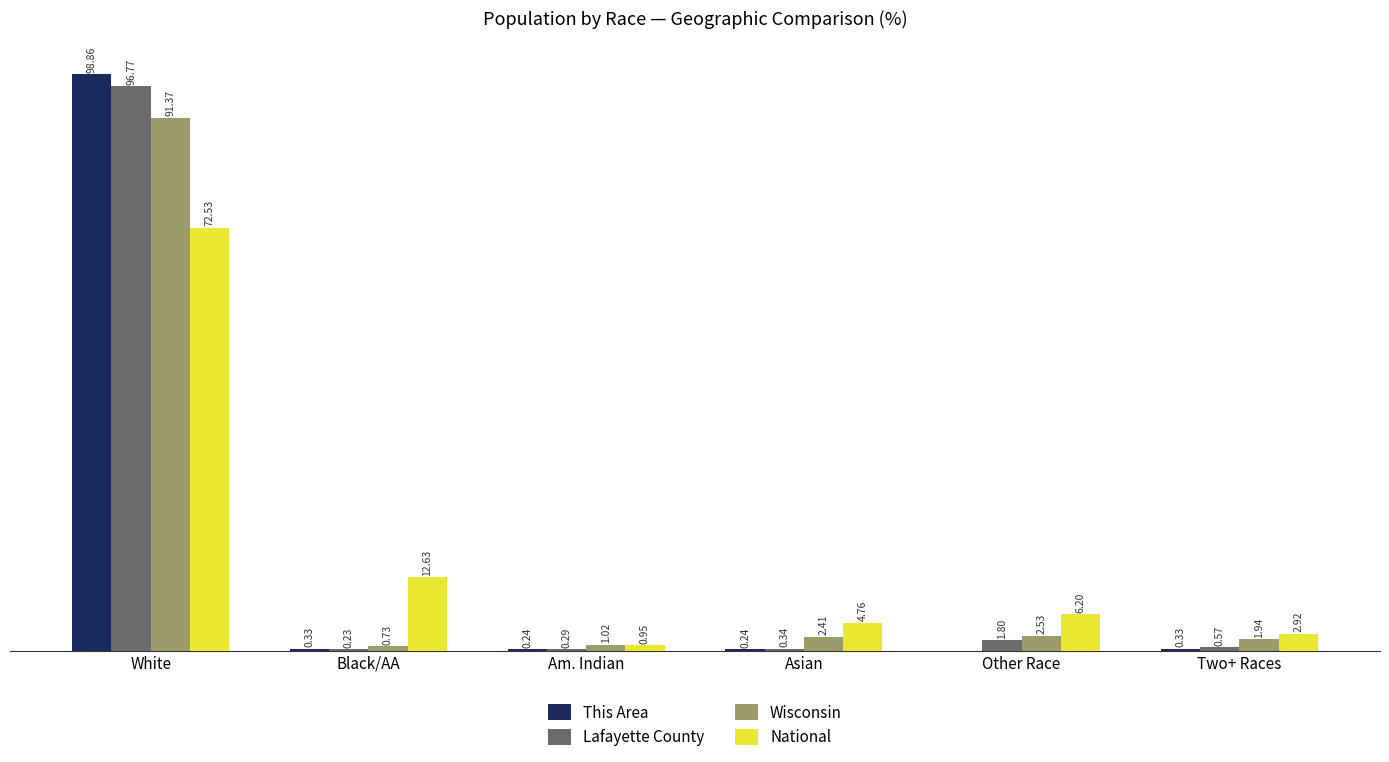

Is the value of National at Black/AA greater than the value of Wisconsin at Asian?

Yes